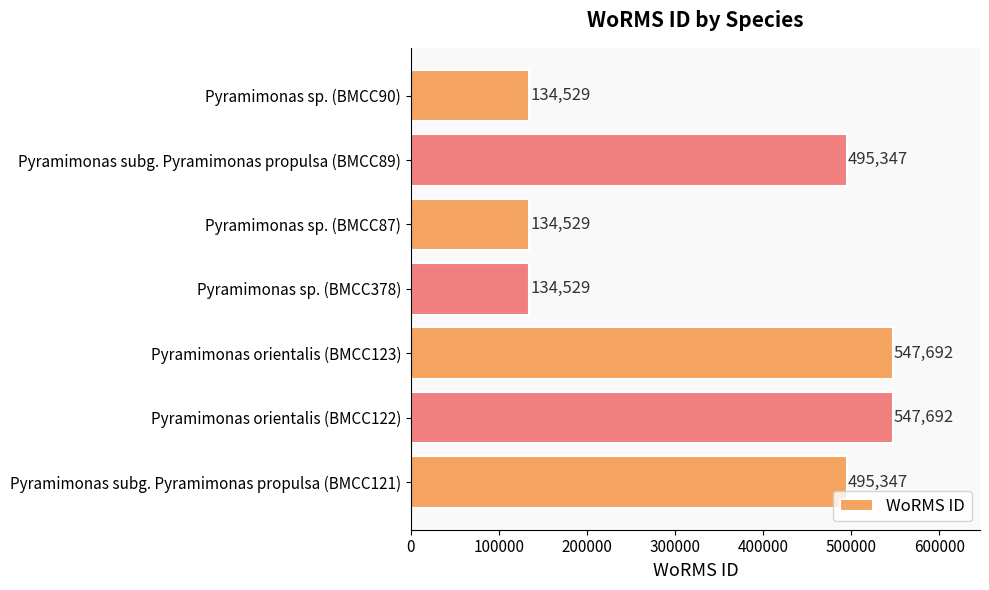

How many values are between 134529 and 547692?

7